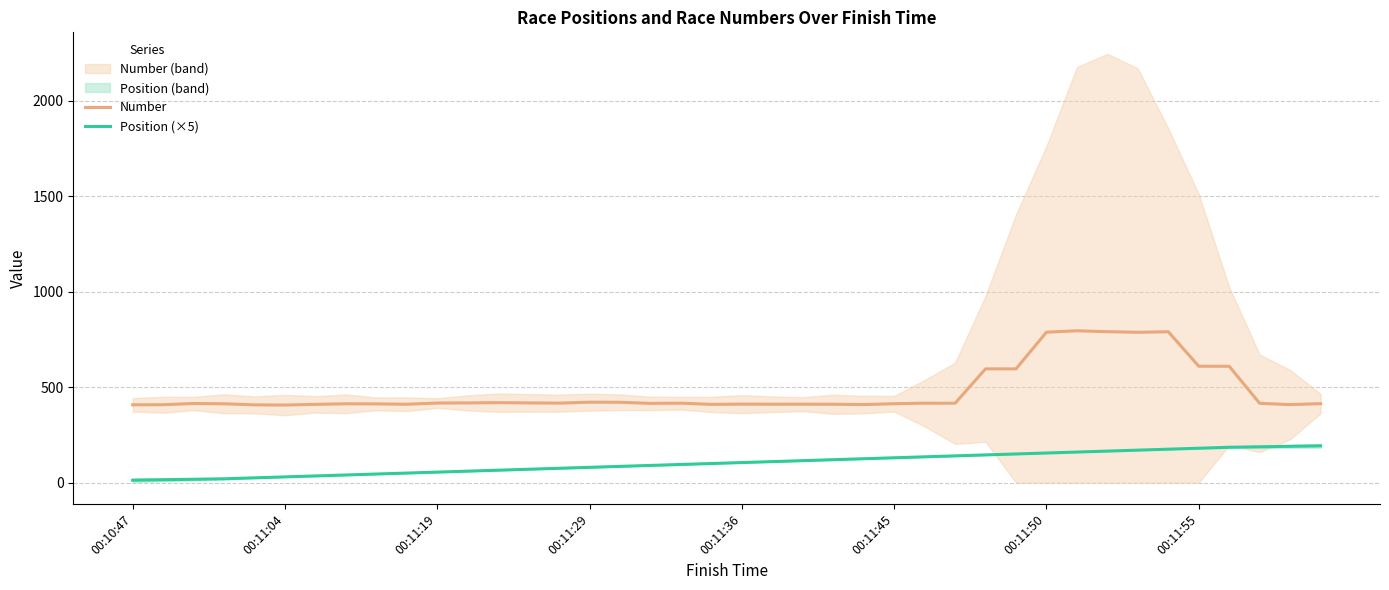

True or false: Number and Position (×5) intersect in this chart.

False